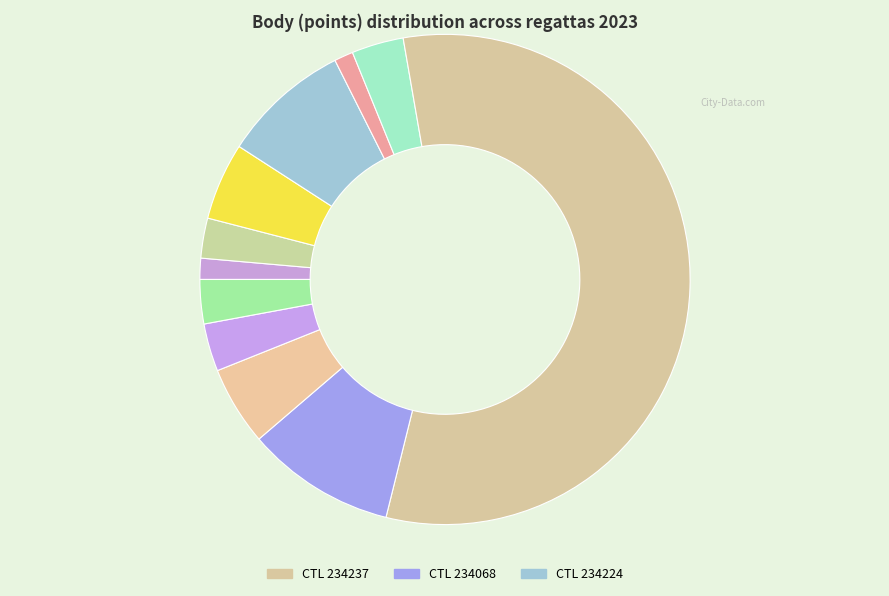

Which category accounts for the majority?

234237